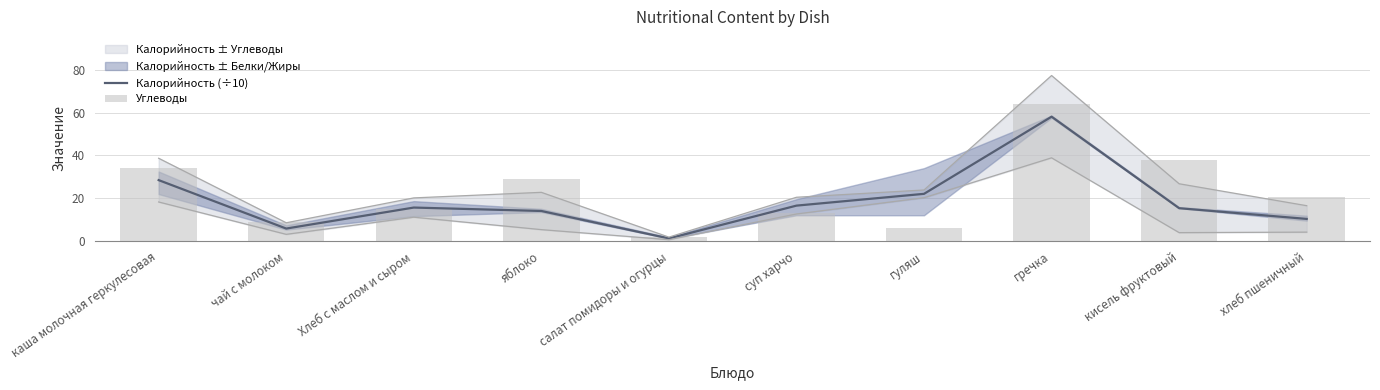

At which category is the sum across all series the highest?

гречка